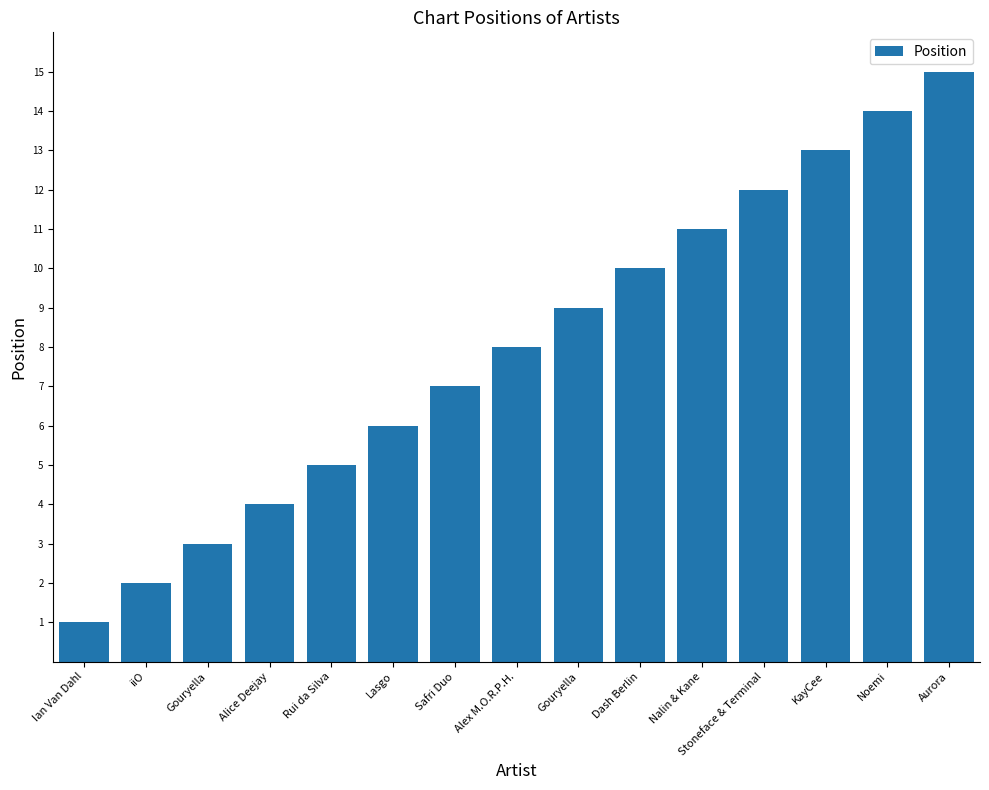

Reading left to right, extract all data points from this chart.

Ian Van Dahl=1	iiO=2	Gouryella=3	Alice Deejay=4	Rui da Silva=5	Lasgo=6	Safri Duo=7	Alex M.O.R.P.H.=8	Gouryella=9	Dash Berlin=10	Nalin & Kane=11	Stoneface & Terminal=12	KayCee=13	Noemi=14	Aurora=15